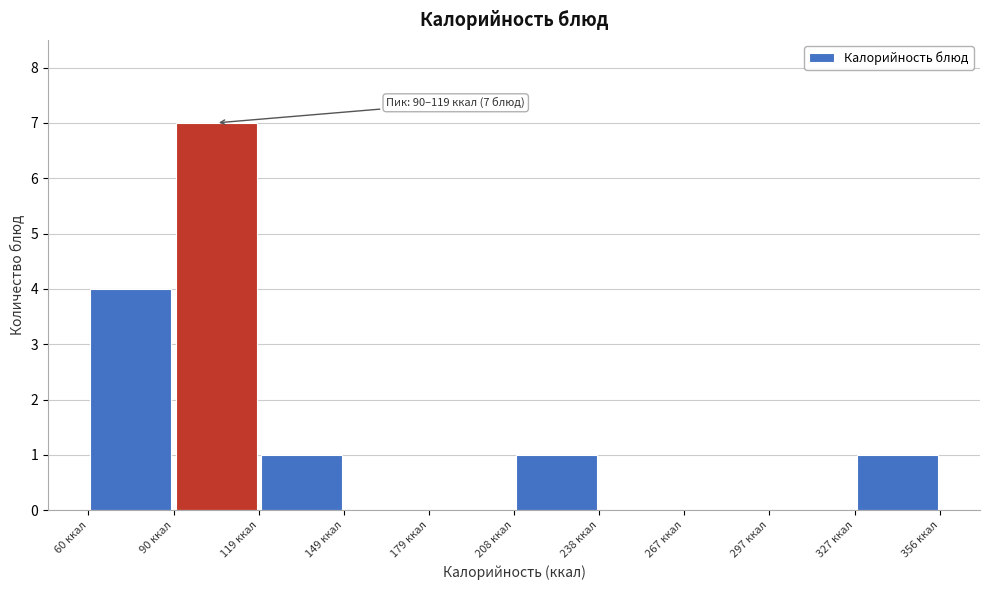

Which range on the x-axis has the tallest bar?

90 to 120